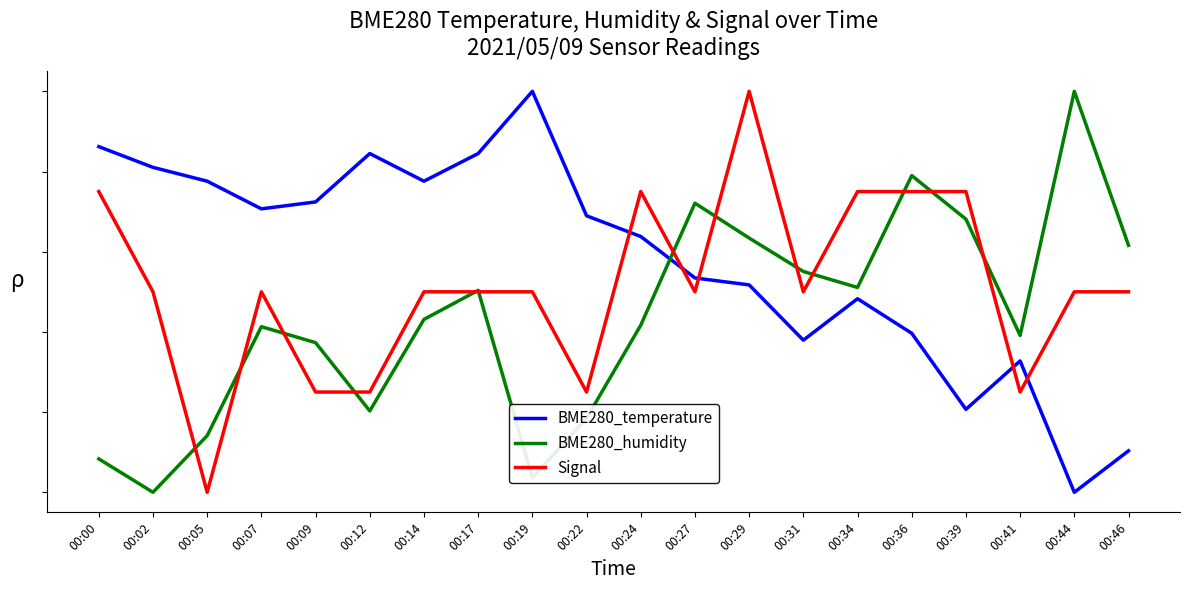

Reading left to right, transcribe all the data shown in this chart.

BME280_temperature: 0.9	0.8	0.8	0.7	0.7	0.8	0.8	0.8	1.0	0.7	0.6	0.5	0.5	0.4	0.5	0.4	0.2	0.3	0.0	0.1
BME280_humidity: 0.1	0.0	0.1	0.4	0.4	0.2	0.4	0.5	0.0	0.2	0.4	0.7	0.6	0.6	0.5	0.8	0.7	0.4	1.0	0.6
Signal: 0.8	0.5	0.0	0.5	0.2	0.2	0.5	0.5	0.5	0.2	0.8	0.5	1.0	0.5	0.8	0.8	0.8	0.2	0.5	0.5